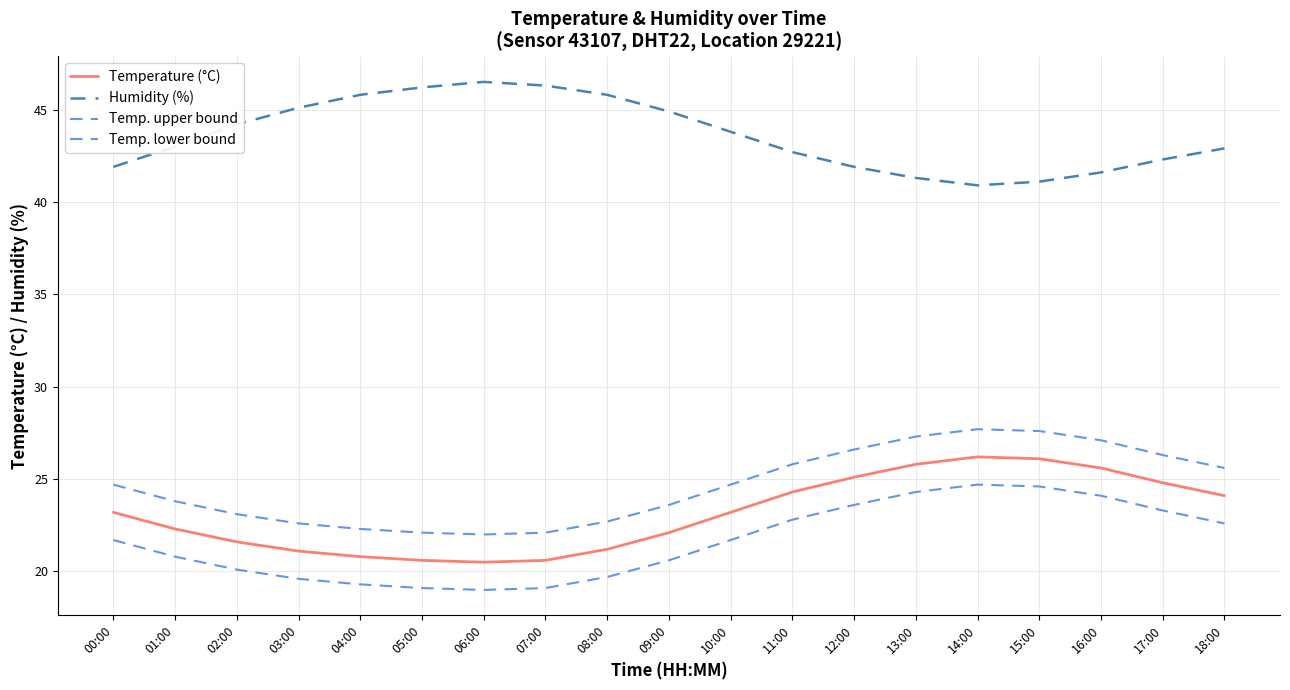

At which label does Humidity (%) first exceed 43?

02:00